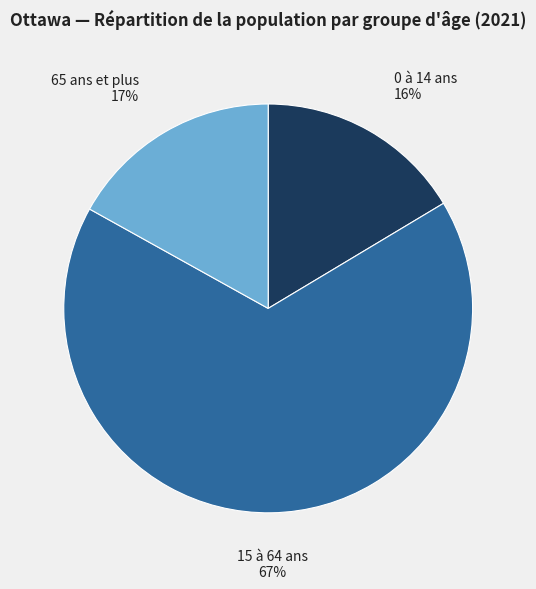

Count the number of slices in the pie.

3